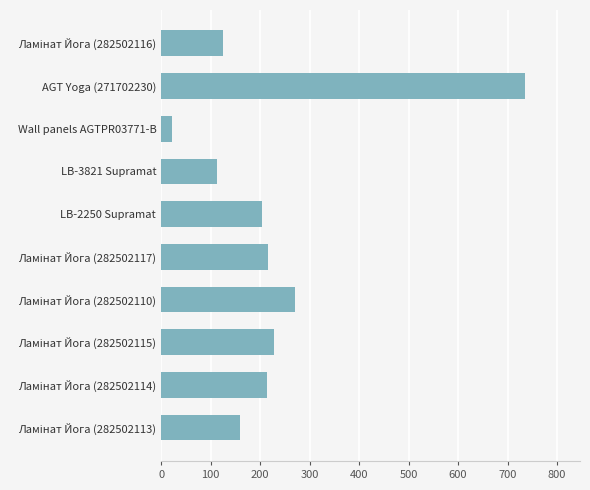

At which category does the chart reach its minimum across all series?

Wall panels AGTPR03771-B